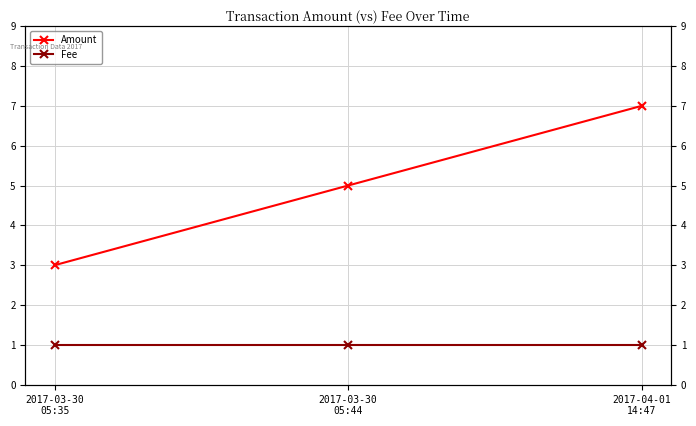

Is it true that Amount equals 5 at 2017-03-30
05:44?

True